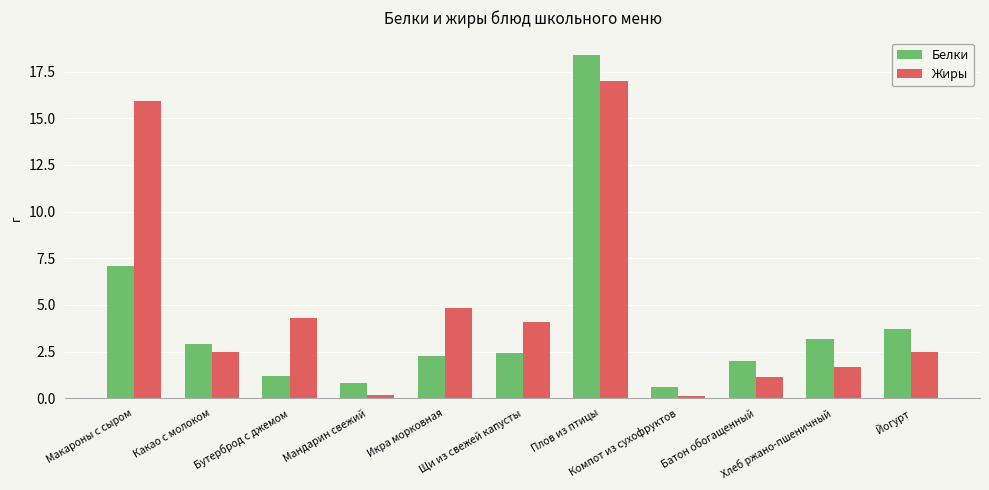

How many distinct data groups are displayed?

2